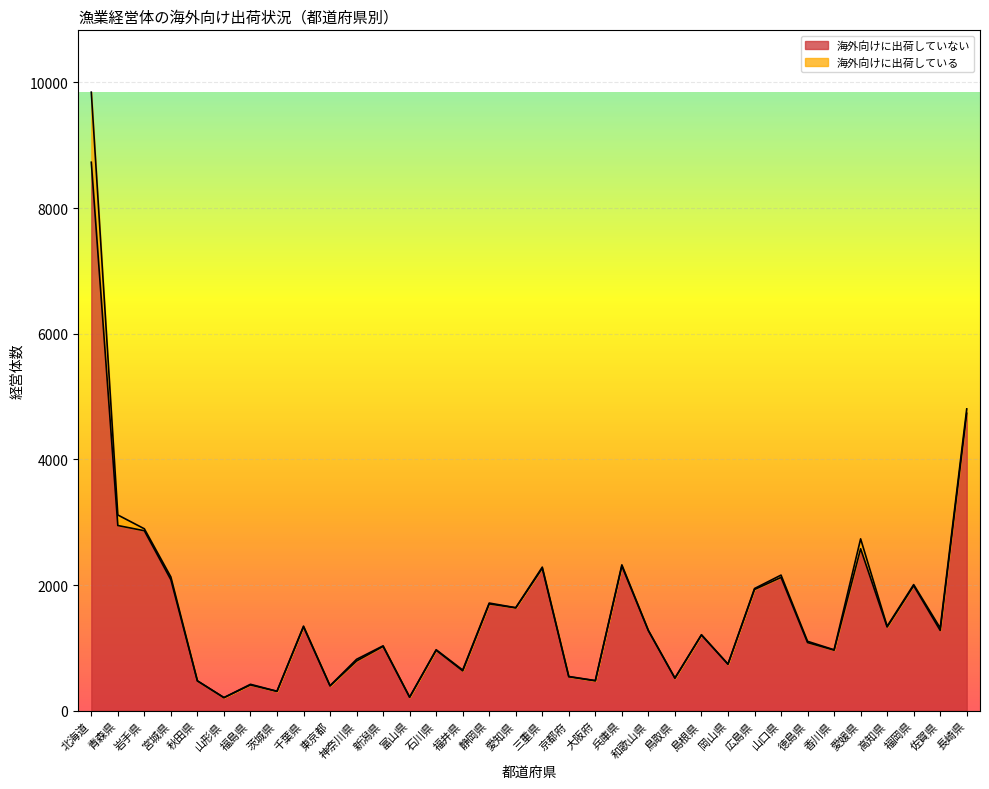

How many points are higher than both their immediate neighbors (excluding endpoints)?

11